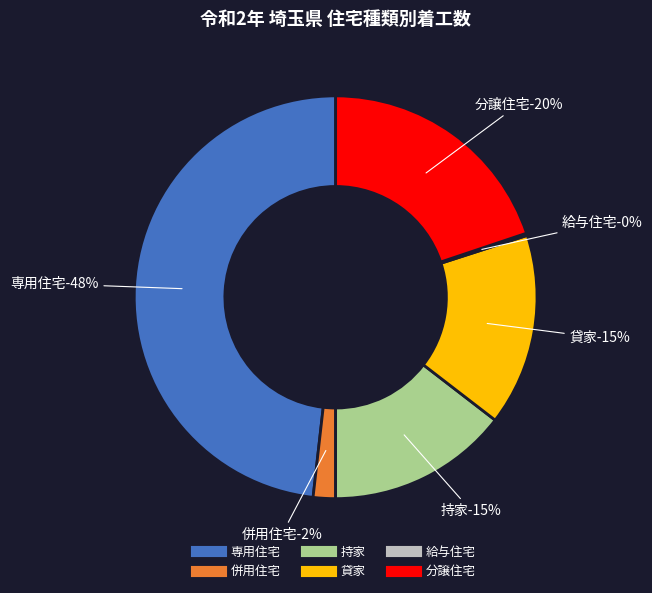

Does 持家 account for over 50% of the chart?

No